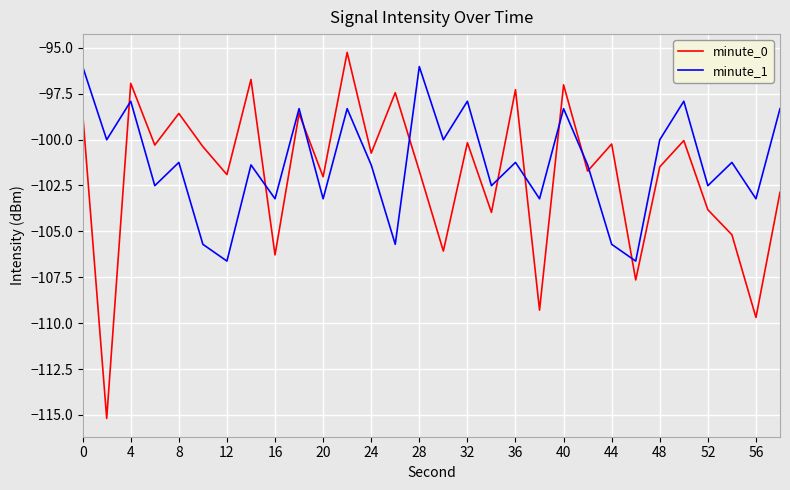

What is the maximum value shown in the chart?

-95.3